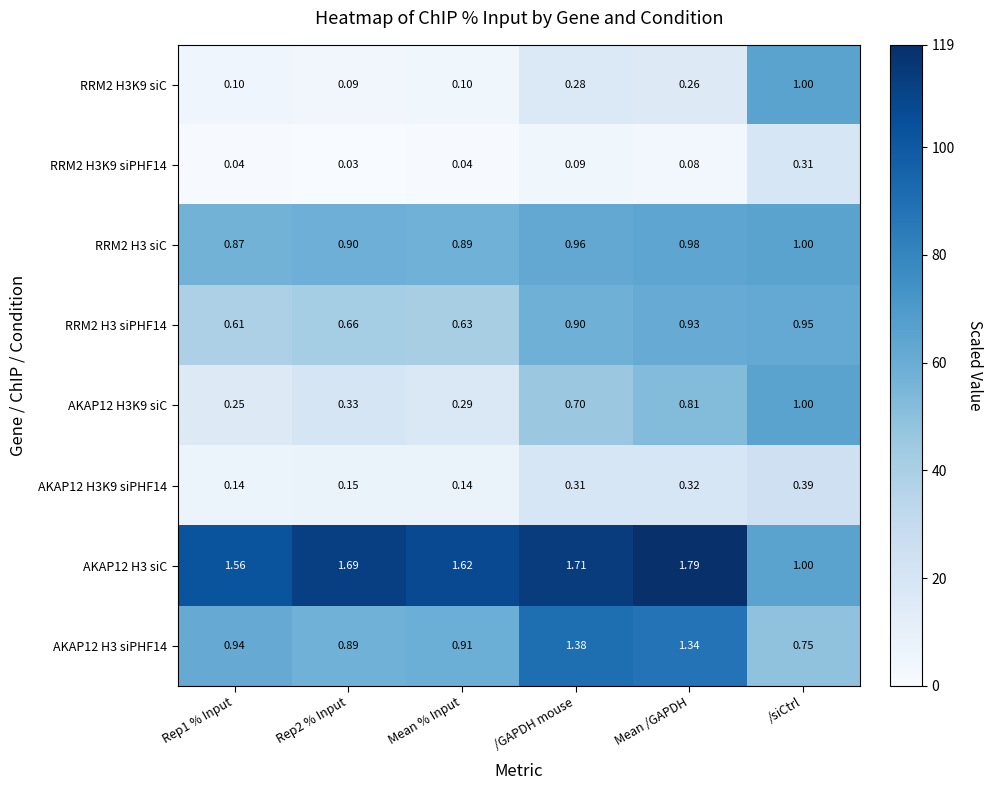

Is the value of AKAP12 H3K9 siPHF14 at /GAPDH mouse greater than the value of RRM2 H3K9 siC at Rep2 % Input?

Yes